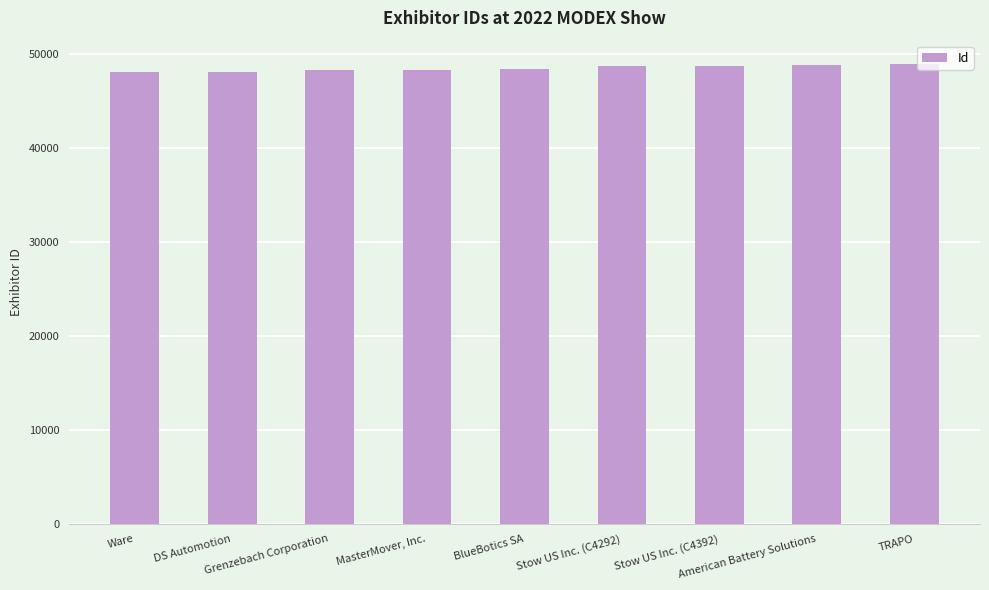

How many bars are there in total?

9